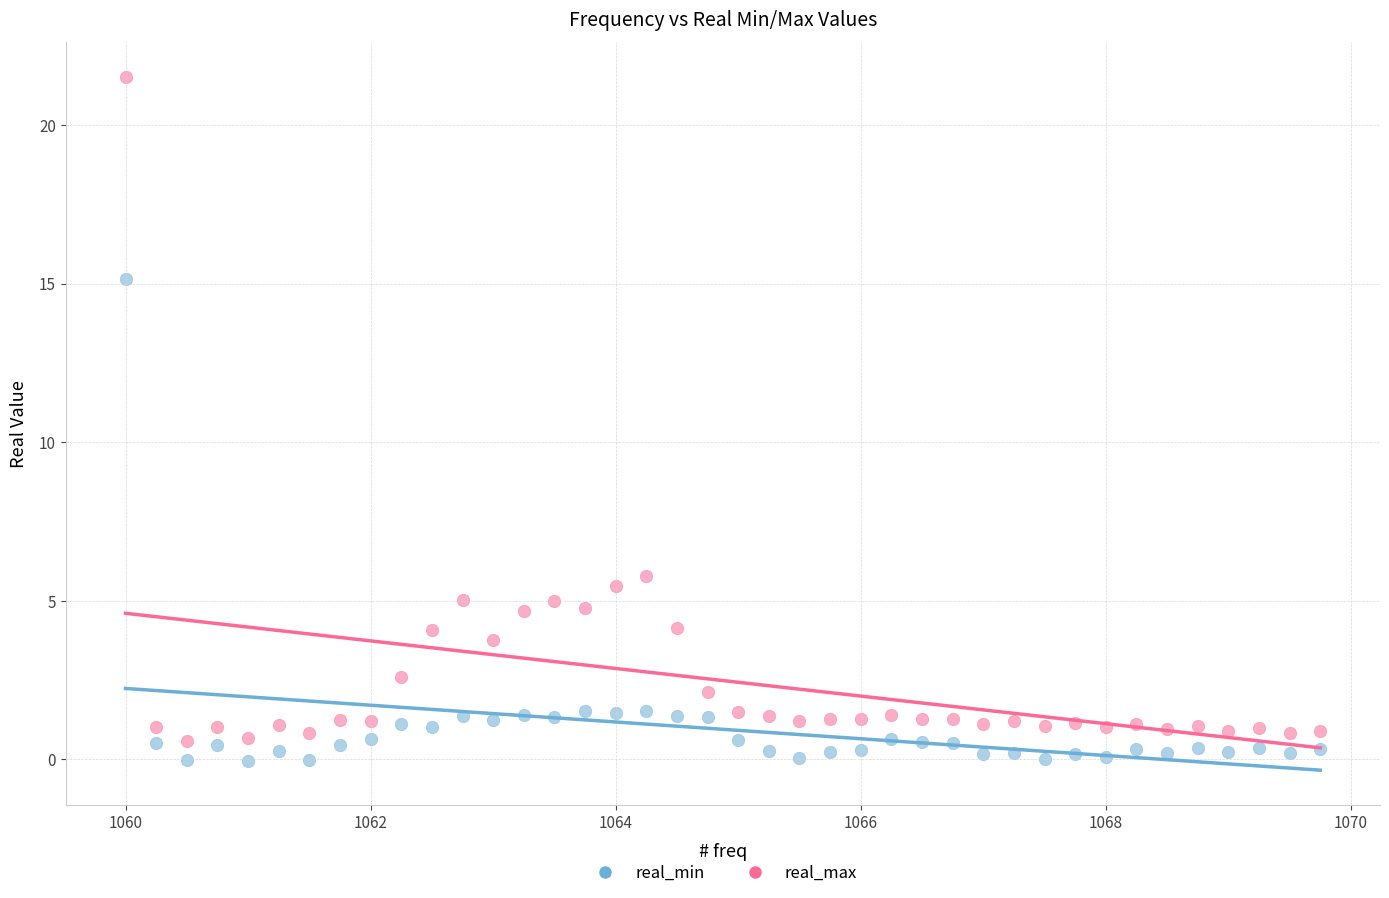

What is the X range (max minus min) for the scatter plot?

9.8